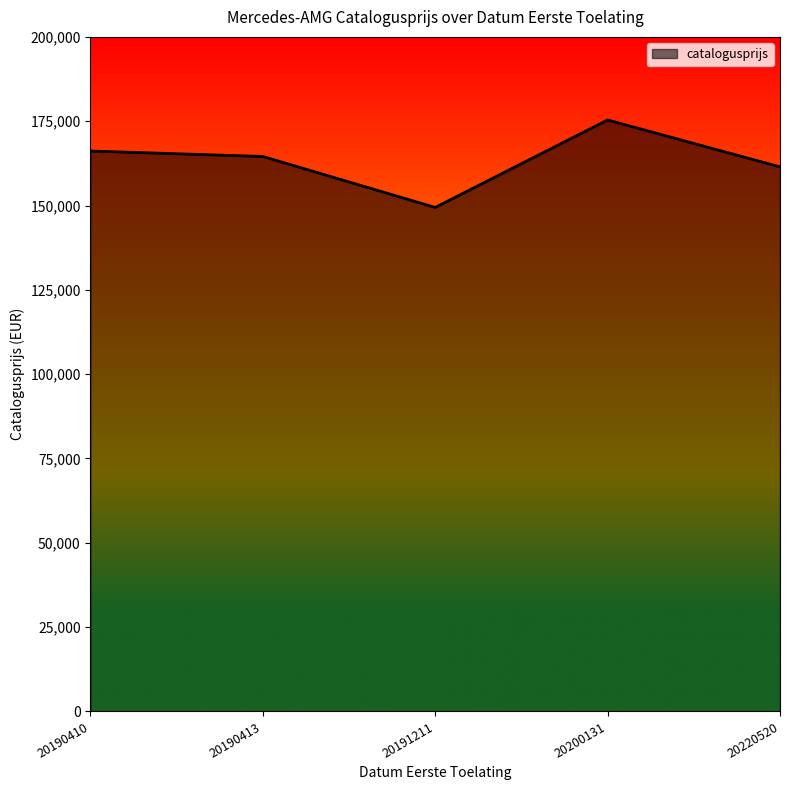

True or false: the data has more than 0 interior local peaks.

True